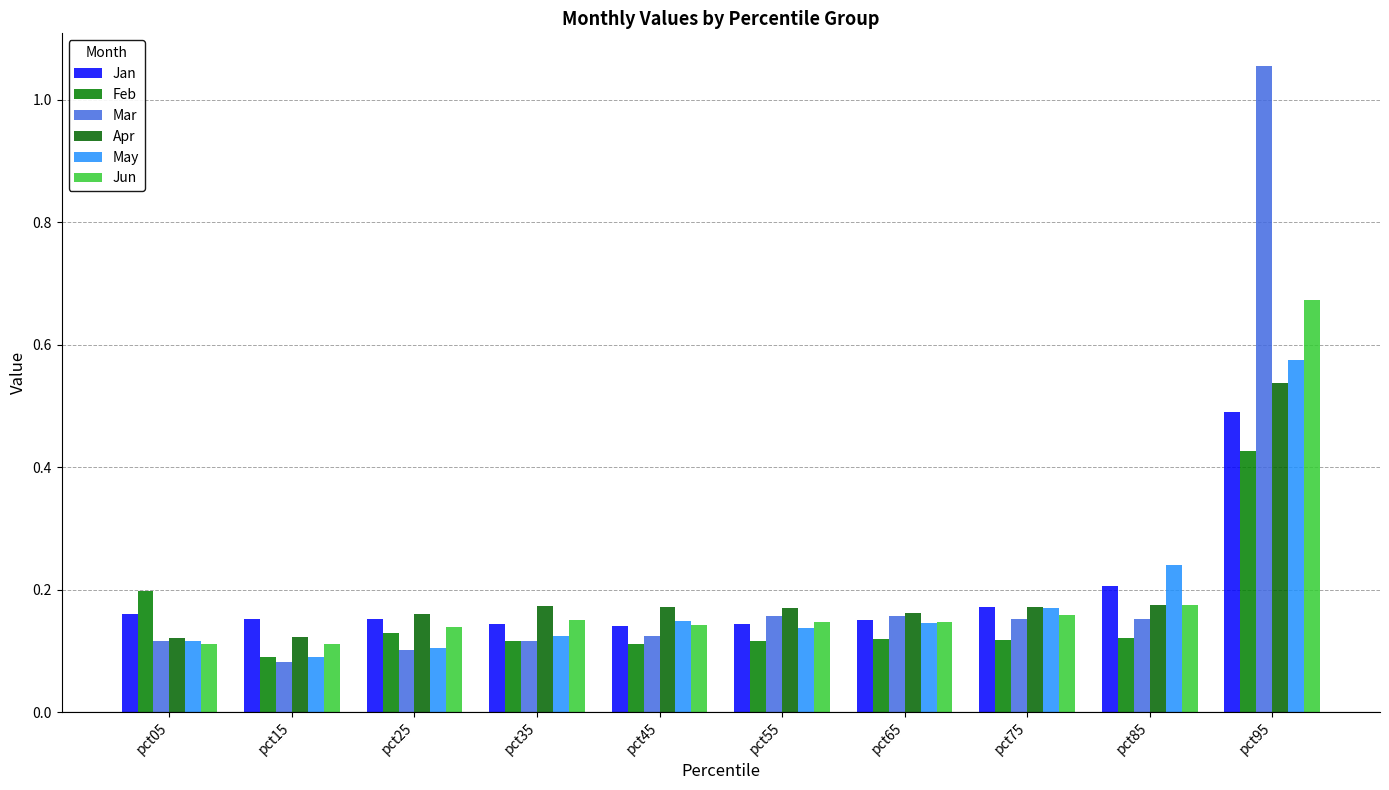

Reading left to right, list all the values displayed in this chart.

Jan: 0.2	0.2	0.2	0.1	0.1	0.1	0.2	0.2	0.2	0.5
Feb: 0.2	0.1	0.1	0.1	0.1	0.1	0.1	0.1	0.1	0.4
Mar: 0.1	0.1	0.1	0.1	0.1	0.2	0.2	0.2	0.2	1.1
Apr: 0.1	0.1	0.2	0.2	0.2	0.2	0.2	0.2	0.2	0.5
May: 0.1	0.1	0.1	0.1	0.1	0.1	0.1	0.2	0.2	0.6
Jun: 0.1	0.1	0.1	0.2	0.1	0.1	0.1	0.2	0.2	0.7